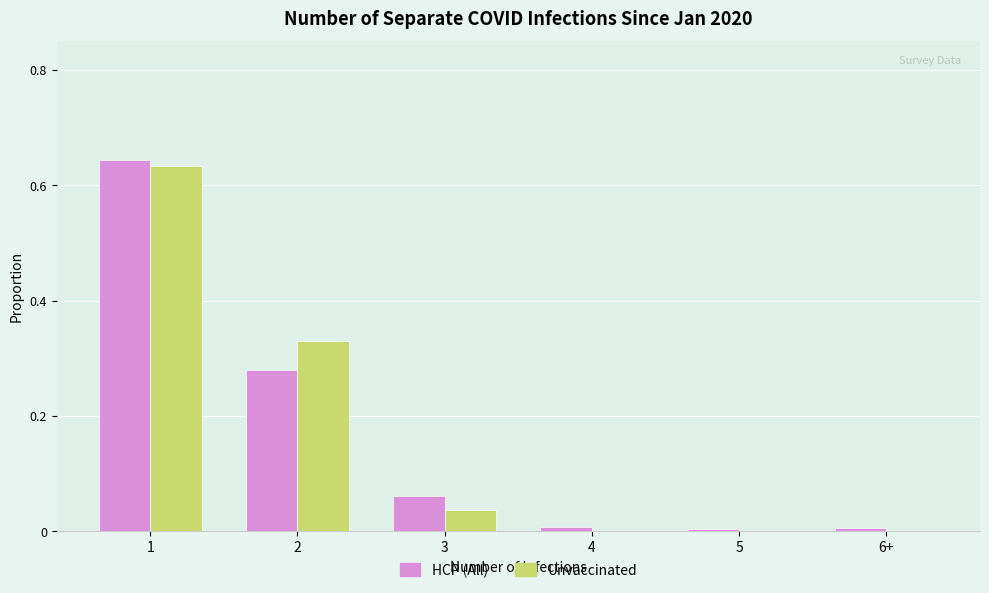

Between 1 and 4, which series saw the biggest shift?

HCP (All)